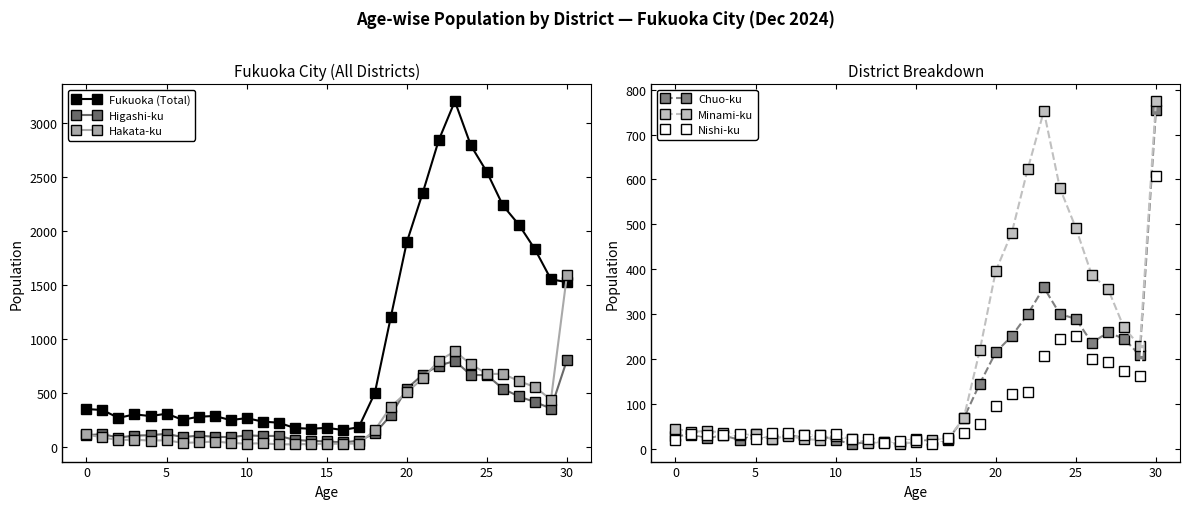

Reading left to right, what are all the values shown in this chart?

Fukuoka (Total): 352	343	270	303	287	309	253	281	288	250	268	236	226	177	170	178	159	184	498	1201	1894	2353	2839	3197	2788	2543	2234	2055	1829	1551	1525
Higashi-ku: 110	120	88	107	110	123	93	106	96	92	109	103	104	67	58	53	43	59	127	294	540	671	753	797	667	665	540	468	417	357	806
Hakata-ku: 118	89	66	69	60	64	39	44	52	39	32	36	25	27	28	31	32	32	157	373	507	635	800	884	767	677	677	611	555	439	1593
Chuo-ku: 29	33	26	31	21	34	23	31	31	31	21	12	16	17	16	24	17	21	69	146	216	252	301	360	301	290	237	260	246	209	755
Minami-ku: 46	39	41	37	31	34	24	29	24	20	29	24	14	17	11	17	21	22	70	220	397	482	624	752	581	492	387	357	271	229	774
Nishi-ku: 20	35	31	32	35	24	36	36	31	32	34	22	23	15	19	20	13	25	36	56	96	122	127	207	246	253	202	194	174	164	607